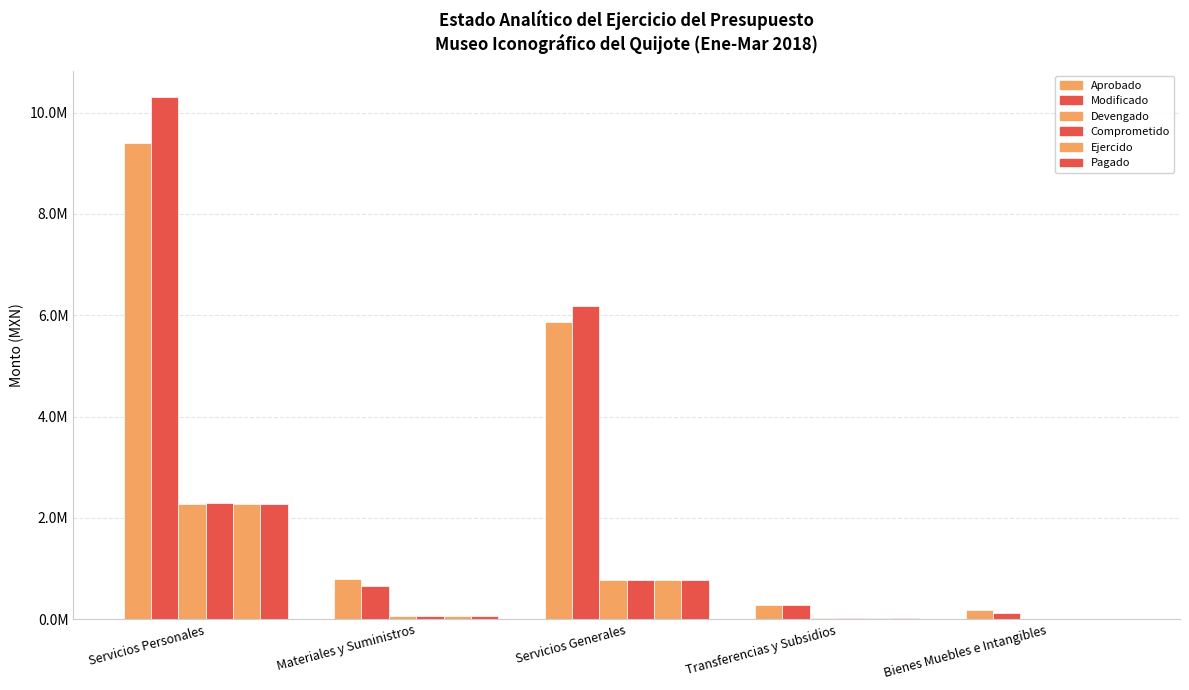

Rank the series at Transferencias y Subsidios from highest to lowest value.

Aprobado, Modificado, Devengado, Comprometido, Ejercido, Pagado